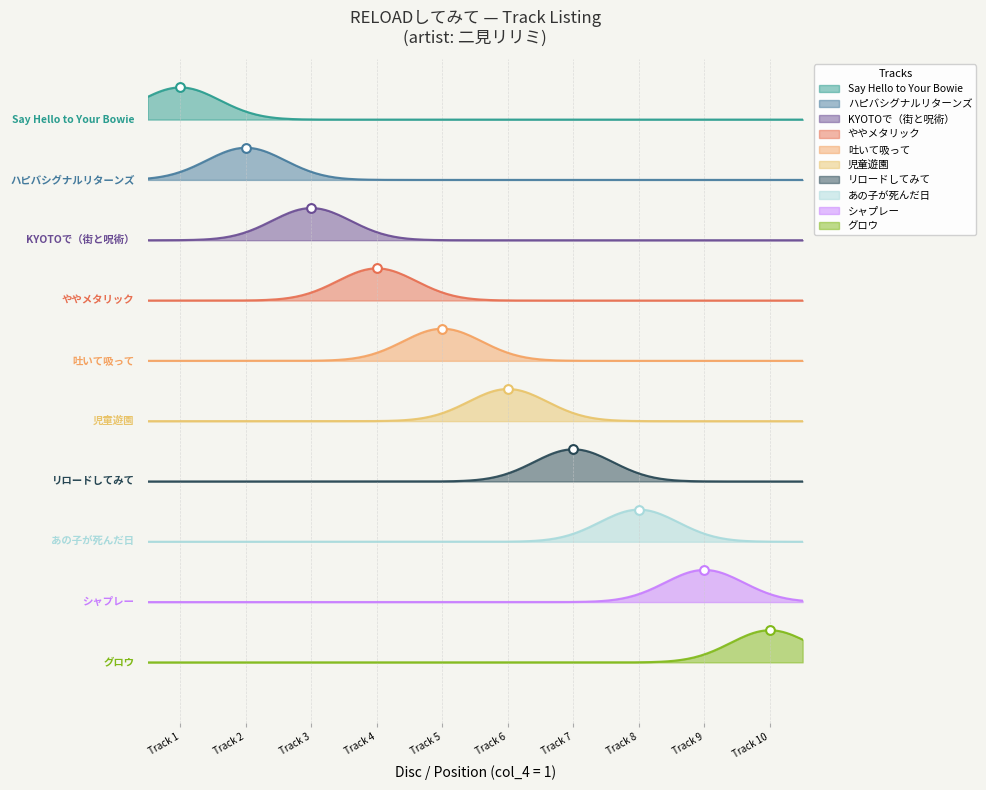

What is the change in value from ハピバシグナルリターンズ to KYOTOで（街と呪術）?

+1